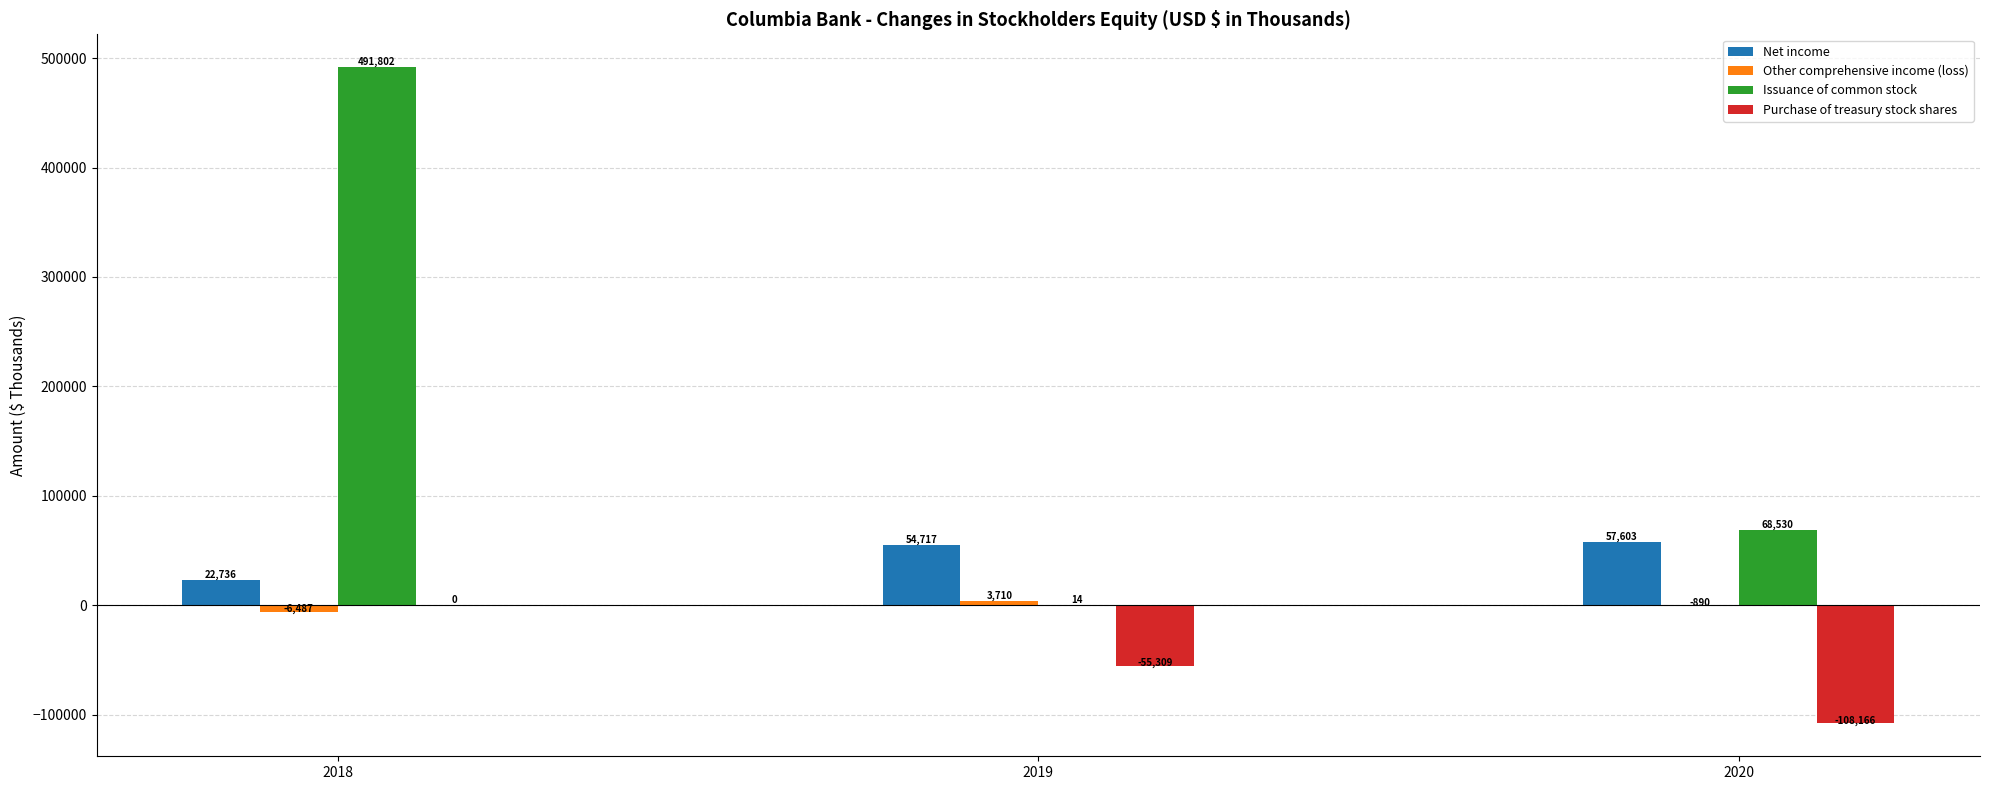

At which label is Net income closest to 40169?

2019